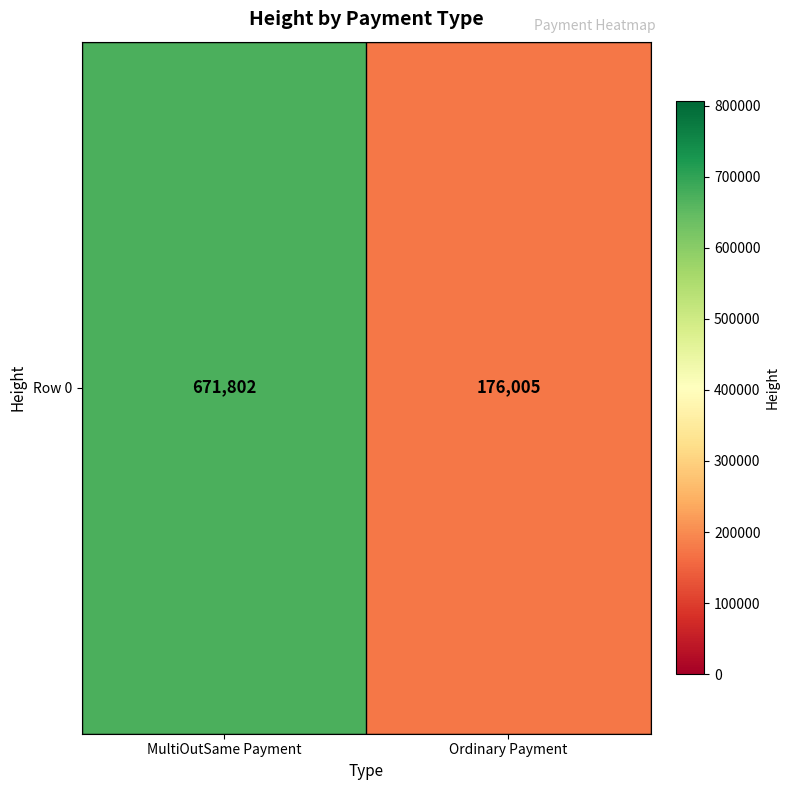

Which label corresponds to the smallest value in the chart?

Ordinary Payment